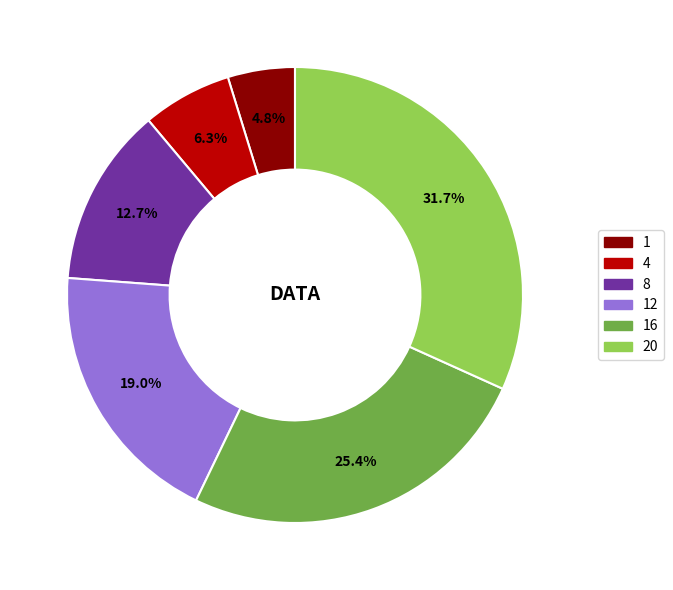

Is there any slice that represents more than half of the pie?

No